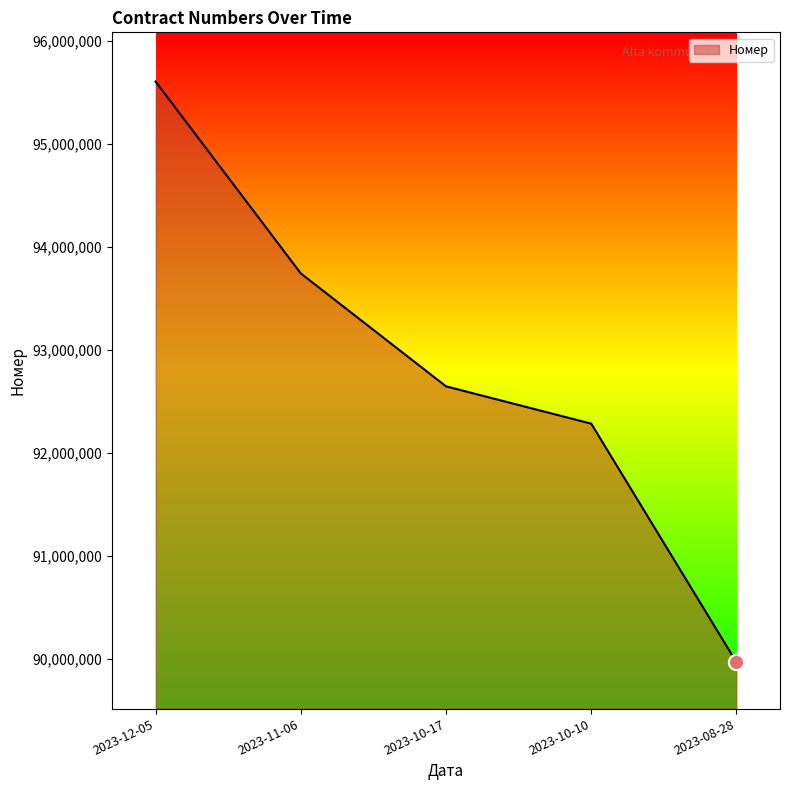

What is the ratio of the value at 2023-12-05 to the value at 2023-11-06?

1.0